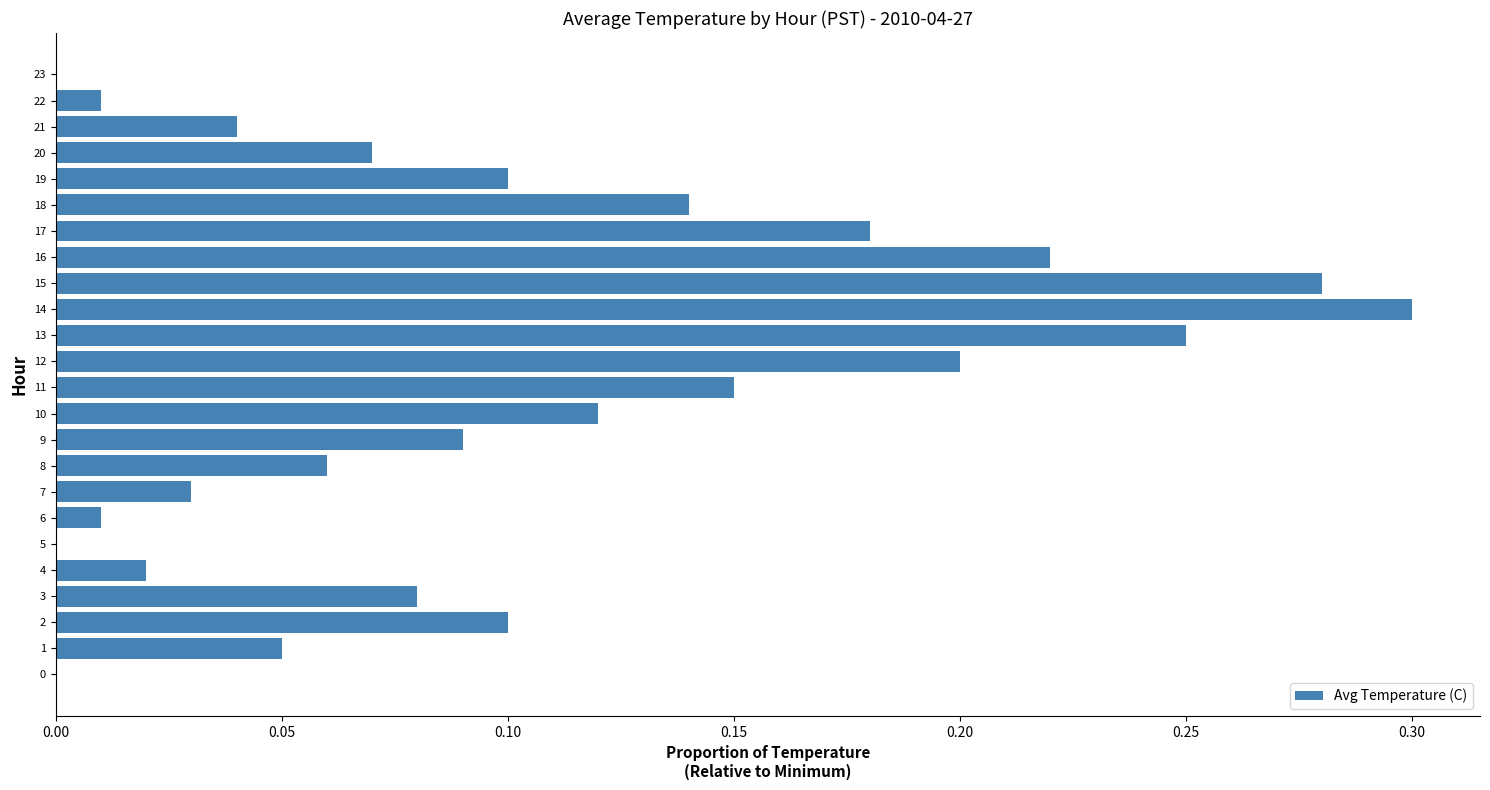

Does the chart contain stacked bars?

No